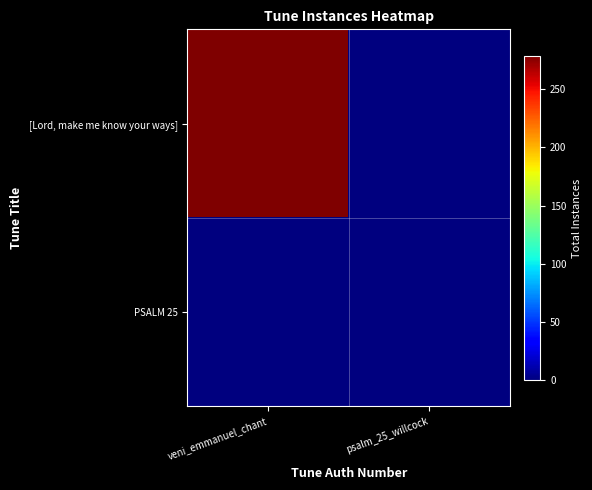

List the series in order of their peak value, highest first.

[Lord, make me know your ways], PSALM 25